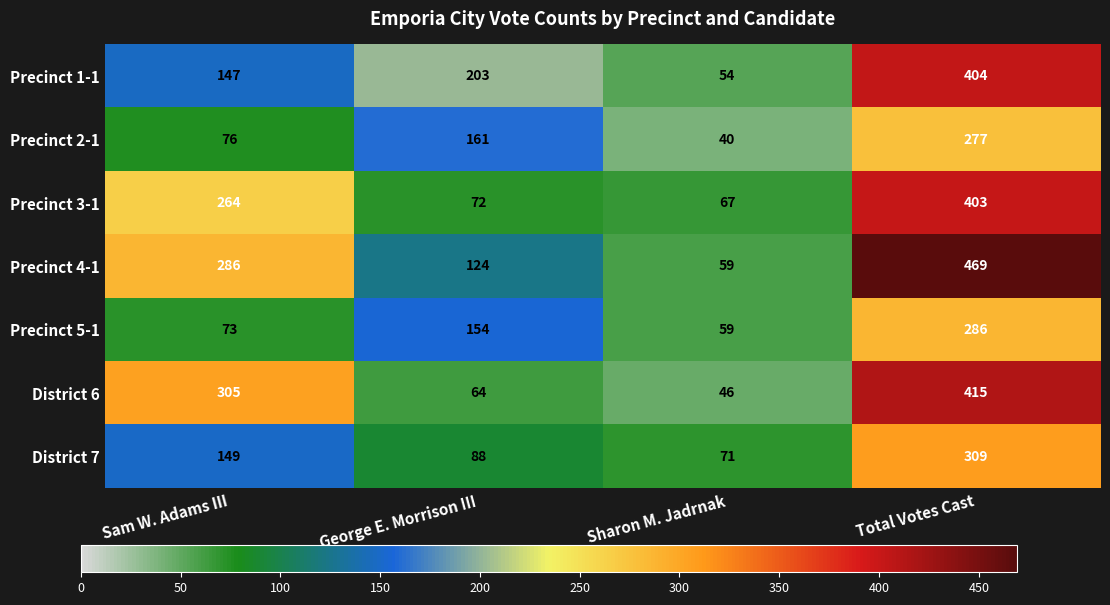

Is it true that District 7 equals 45 at Sharon M. Jadrnak?

False